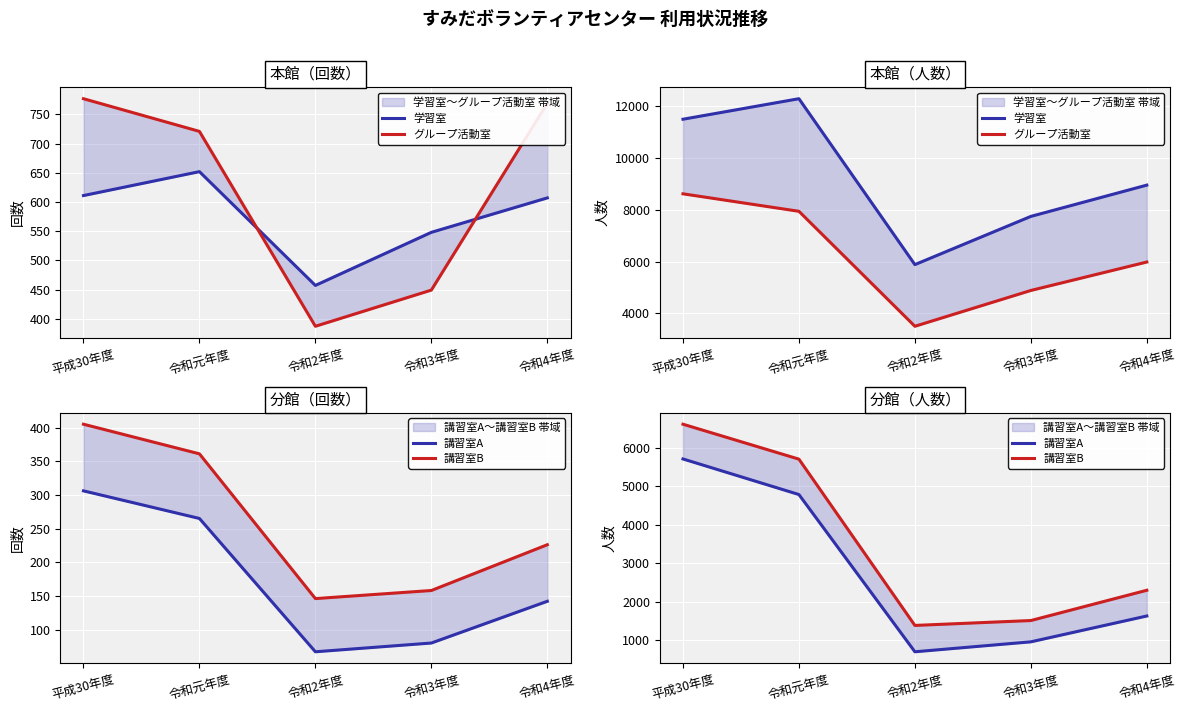

True or false: 講習室B and 学習室 intersect in this chart.

False